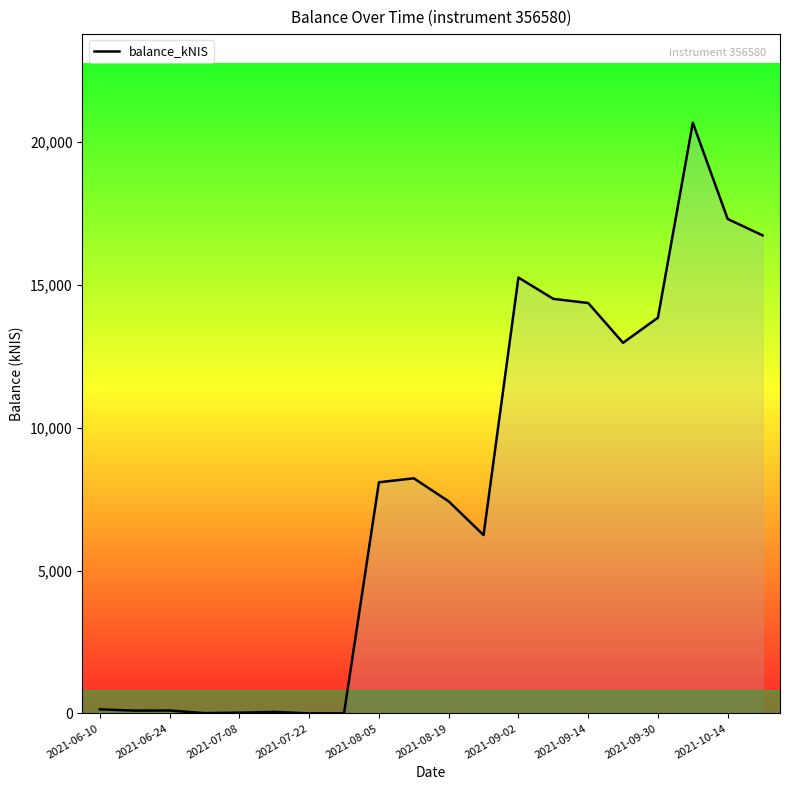

How many lines are shown in the chart?

1